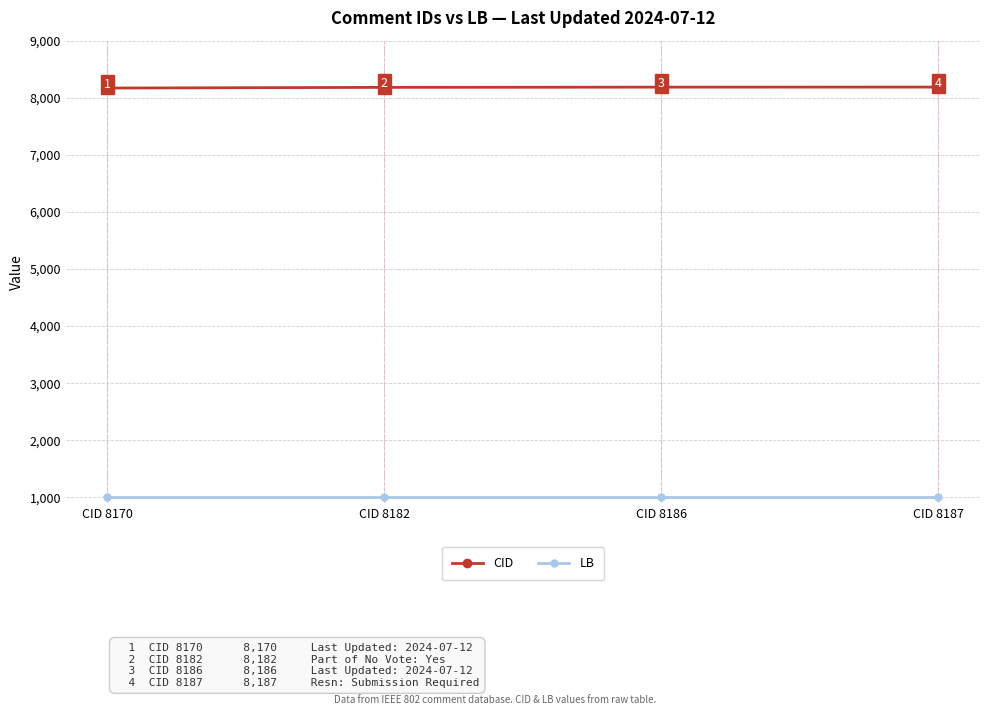

Which series changed the most between CID 8186 and CID 8187?

CID